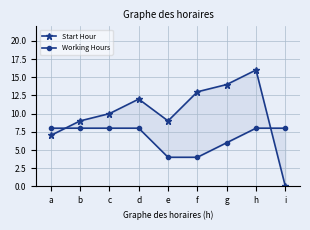

Reading right to left, what are all the values shown in this chart?

Start Hour: i=0	h=16	g=14	f=13	e=9	d=12	c=10	b=9	a=7
Working Hours: i=8	h=8	g=6	f=4	e=4	d=8	c=8	b=8	a=8